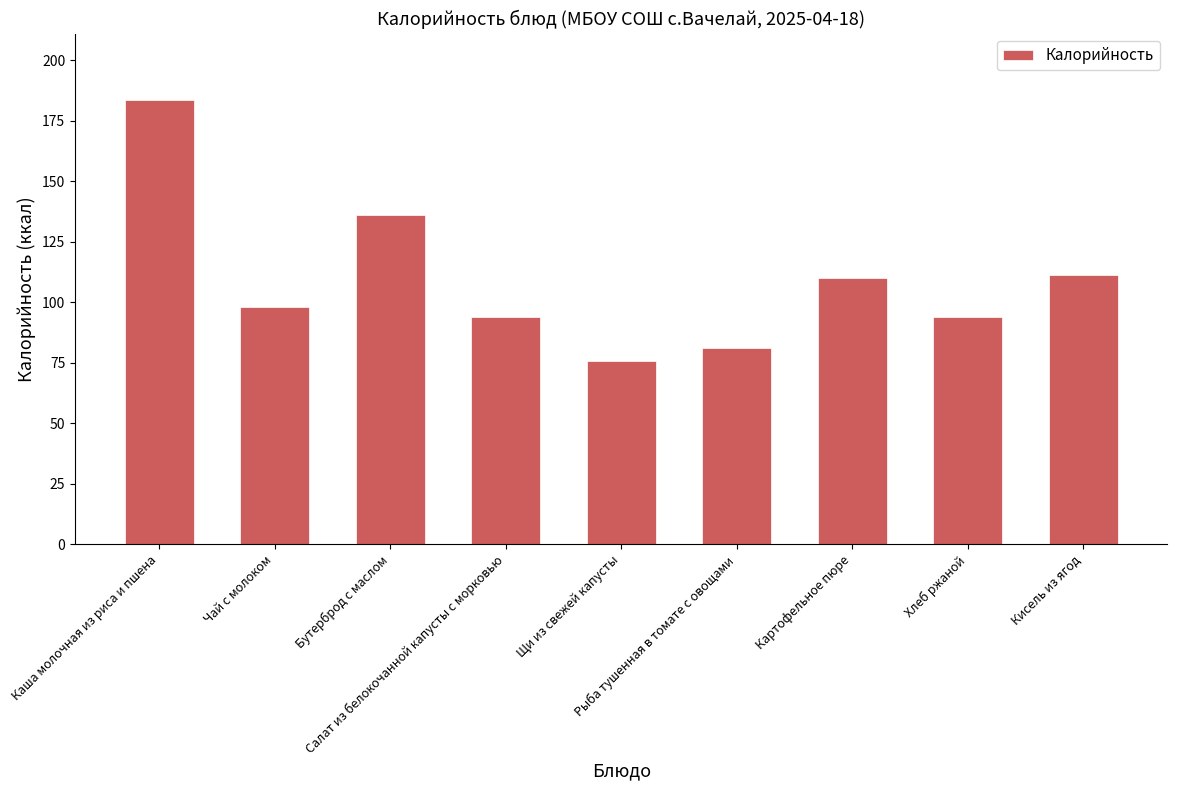

Reading right to left, transcribe all the data shown in this chart.

111.0	94.0	110.0	80.9	75.7	94.0	136.0	98.0	183.4